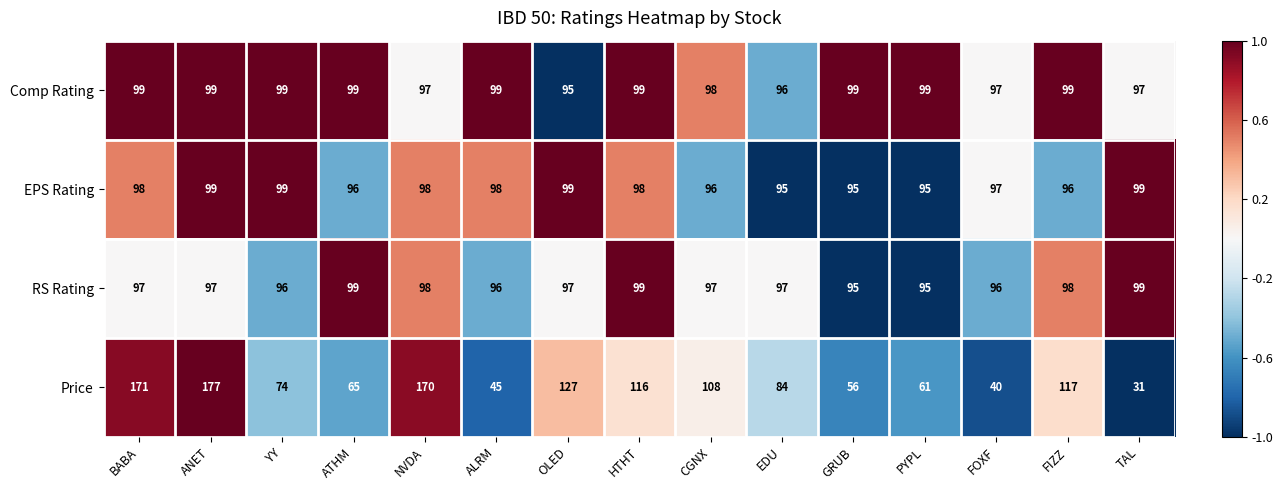

At which category does the chart reach its minimum across all series?

TAL